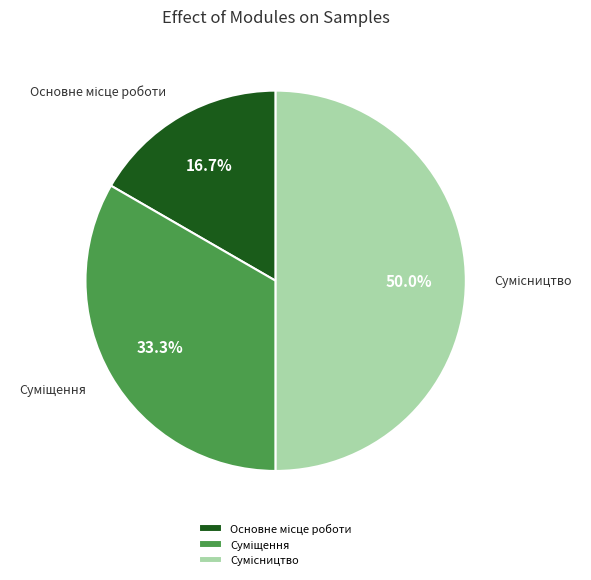

How many segments does this pie chart have?

3